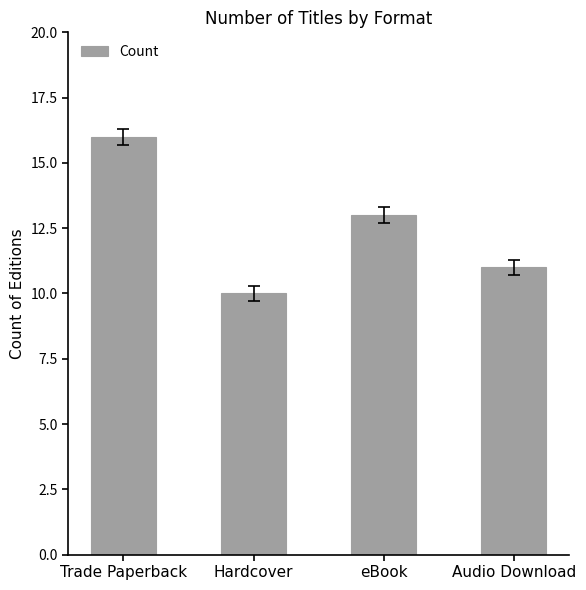

Which category has the highest value across all series?

Trade Paperback